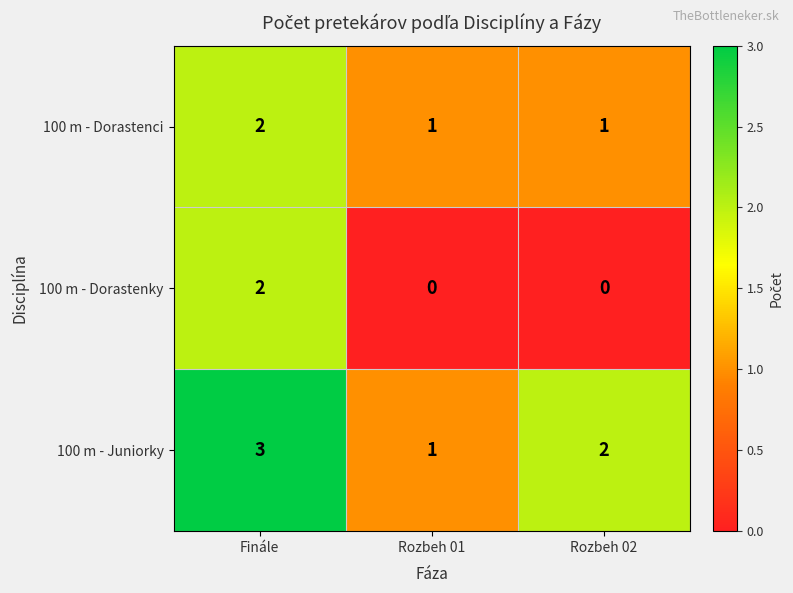

What is the total value across all series at Rozbeh 02?

3